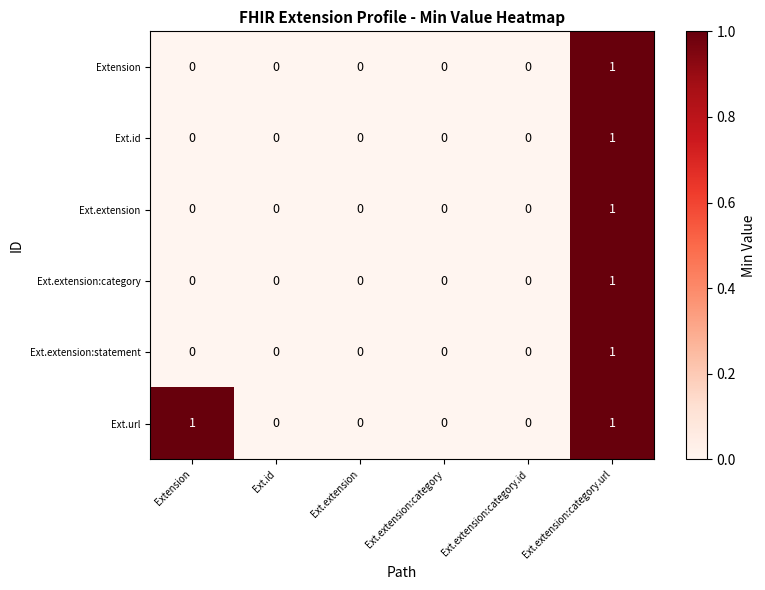

How many data points does each series have?

6